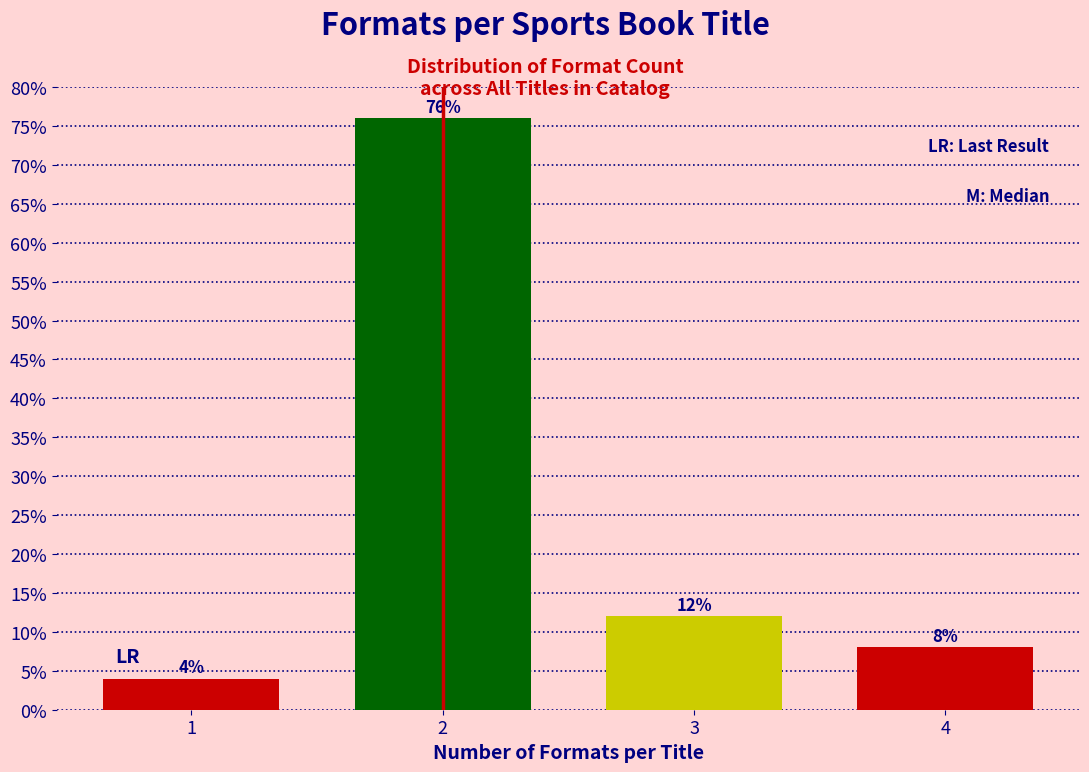

Reading left to right, what are all the values shown in this chart?

4	76	12	8